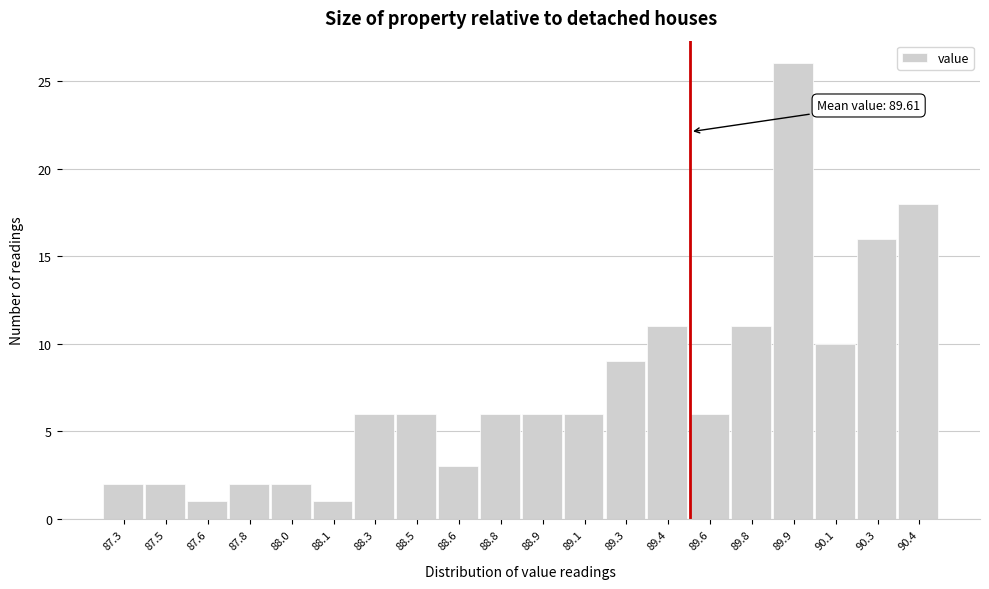

Reading right to left, extract all data points from this chart.

18	16	10	26	11	6	11	9	6	6	6	3	6	6	1	2	2	1	2	2